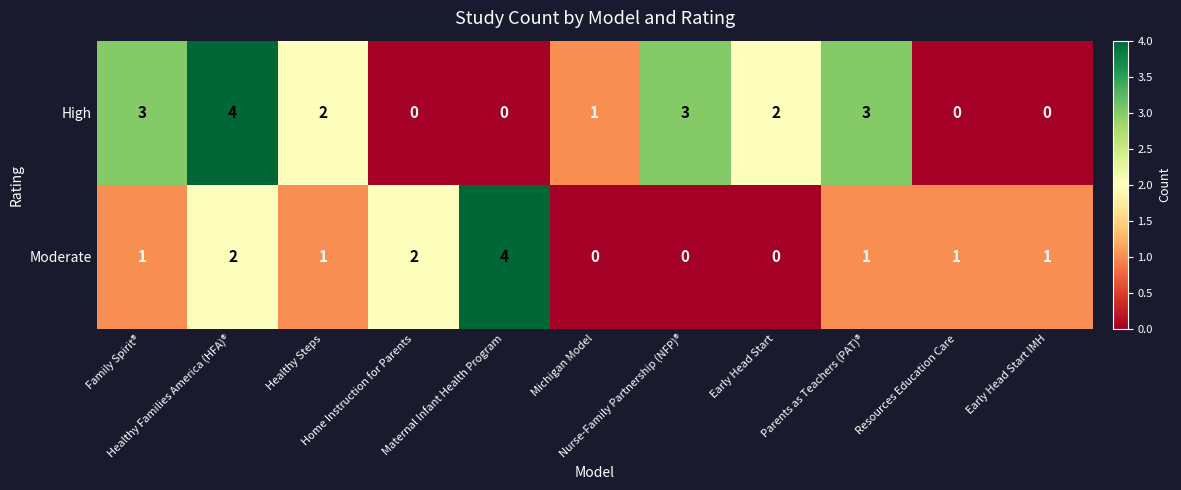

Which series has the widest spread of values?

High